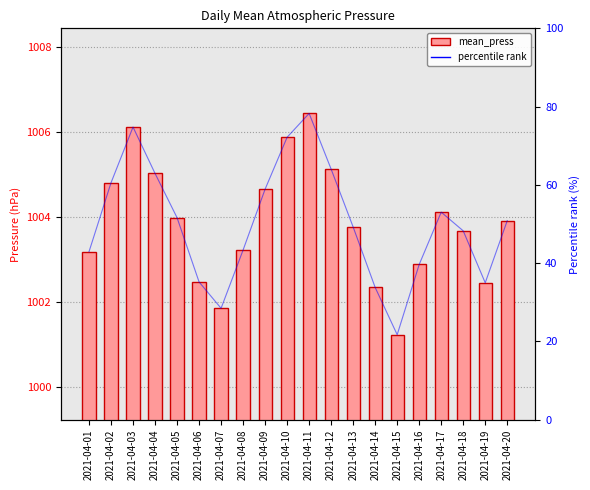

Between 2021-04-08 and 2021-04-12, which series saw the biggest shift?

percentile rank